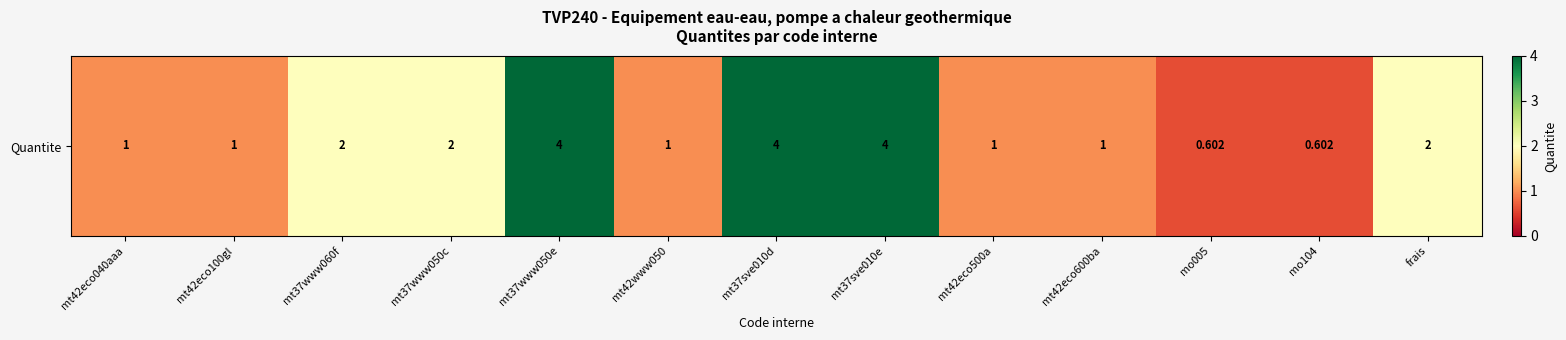

At which category does the chart reach its minimum across all series?

mo005